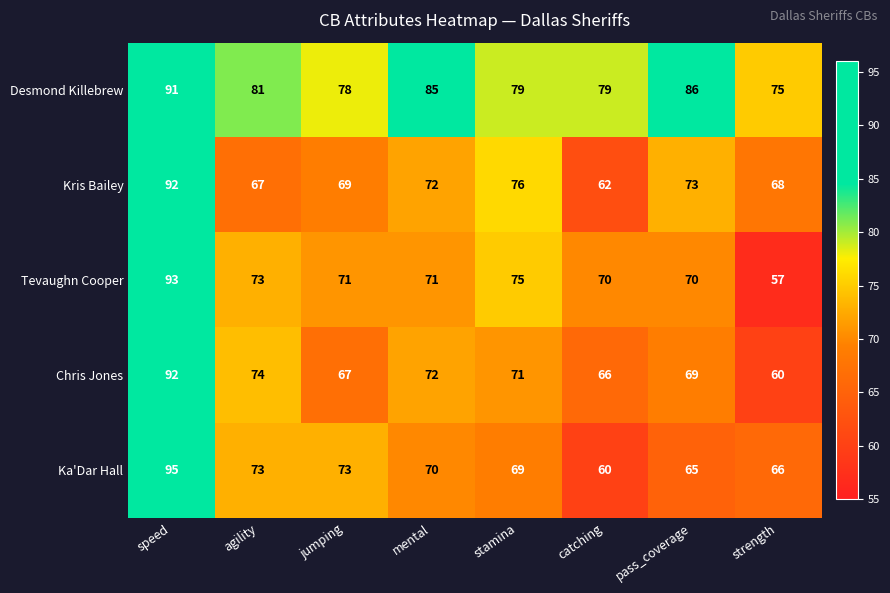

Is it true that Ka'Dar Hall equals 69 at stamina?

True